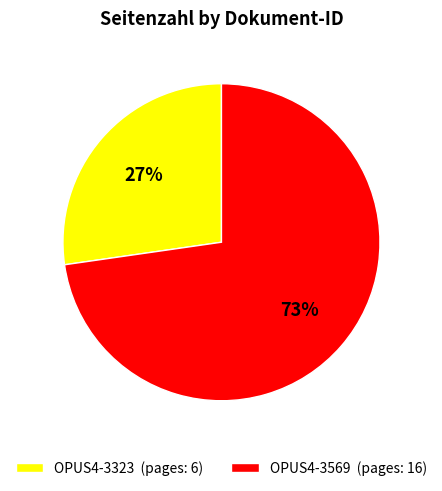

How many segments does this pie chart have?

2